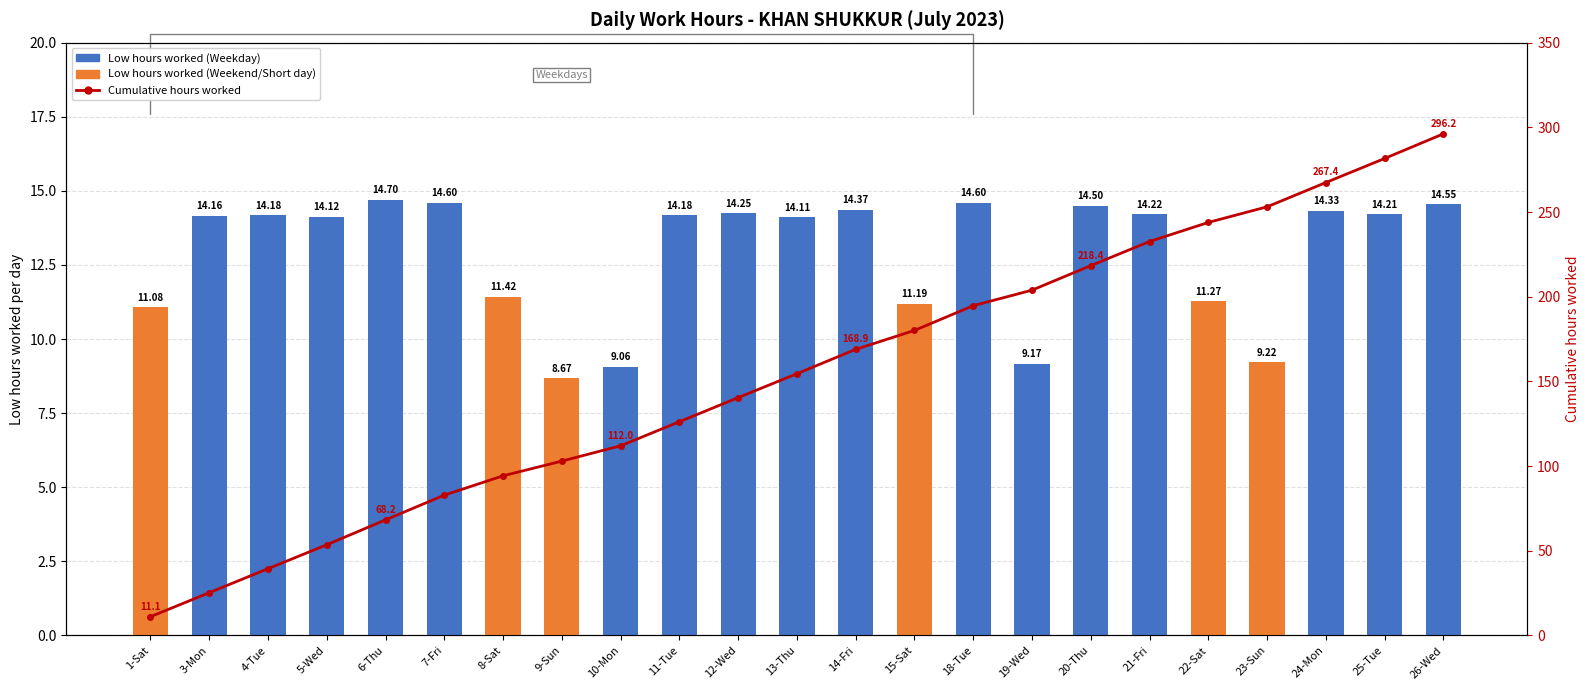

What is the total value across all series at 5-Wed?

67.7